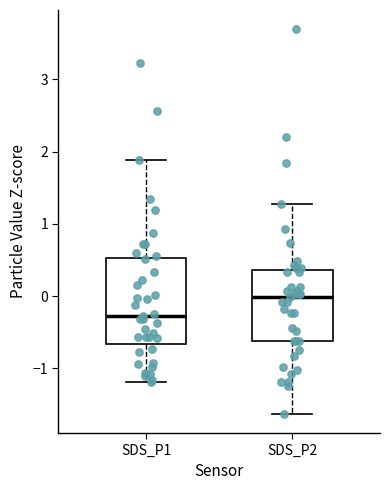

Where does the upper whisker of the box for SDS_P1 end on the y-axis? The values are not printed on the chart, so give them approximately, as read against the axis.

1.9